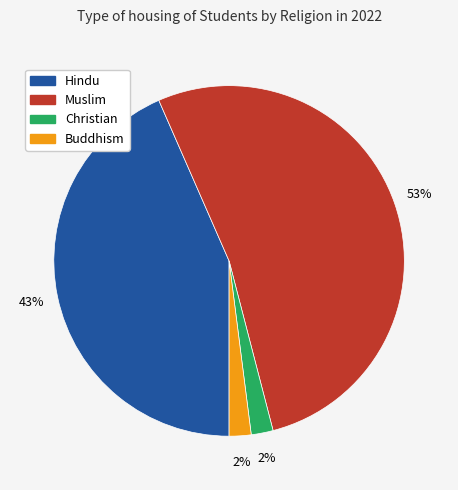

Does Buddhism represent more than half of the total?

No